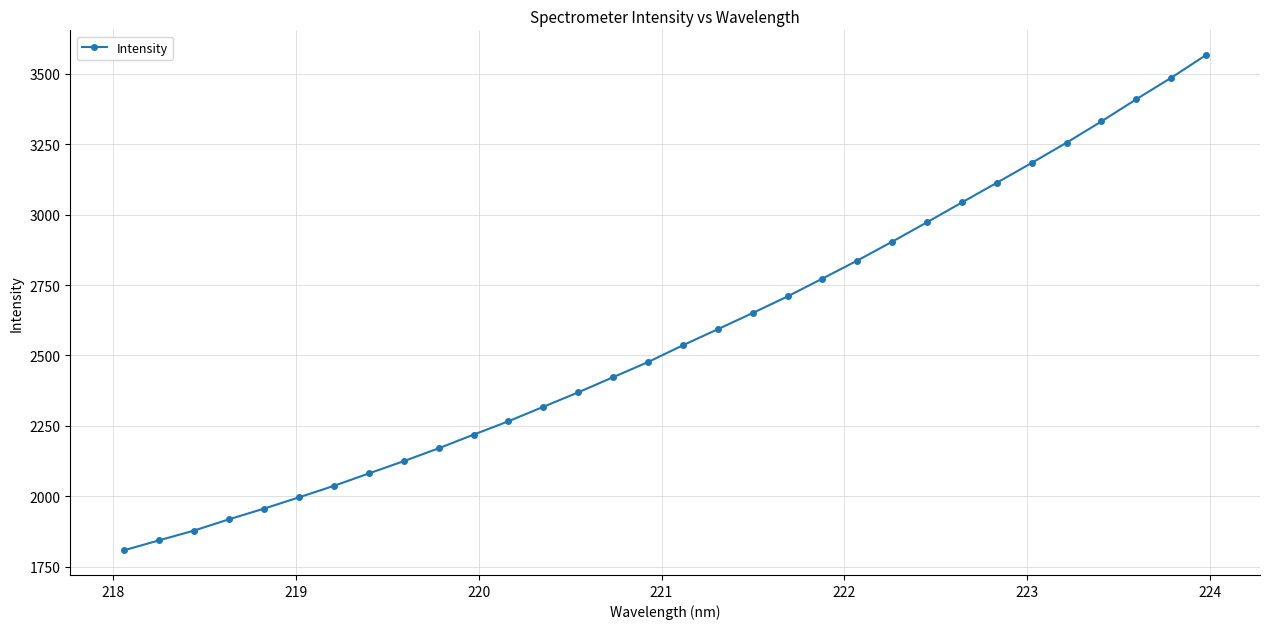

What is the value of the 25th point from the left?

3043.7